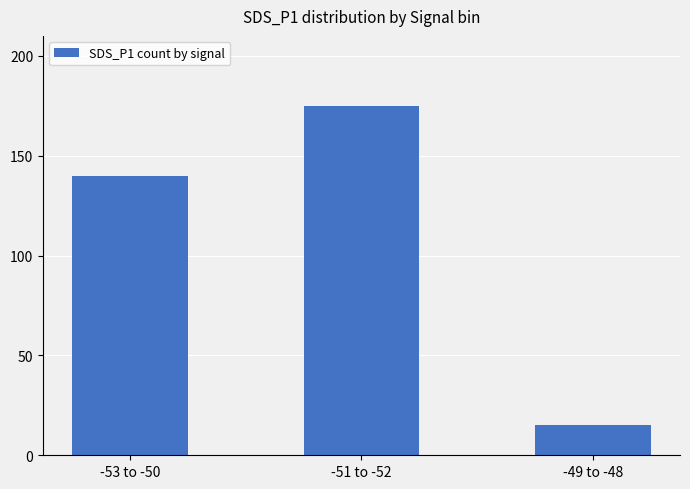

What is the label of the 2nd bar from the right?

-51 to -52